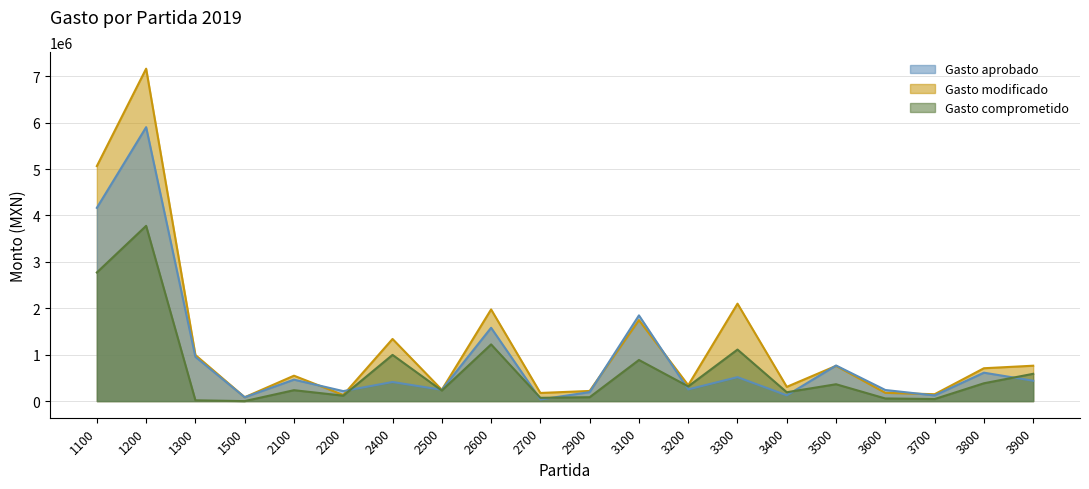

How many values in the Gasto modificado series are below 708171?

10